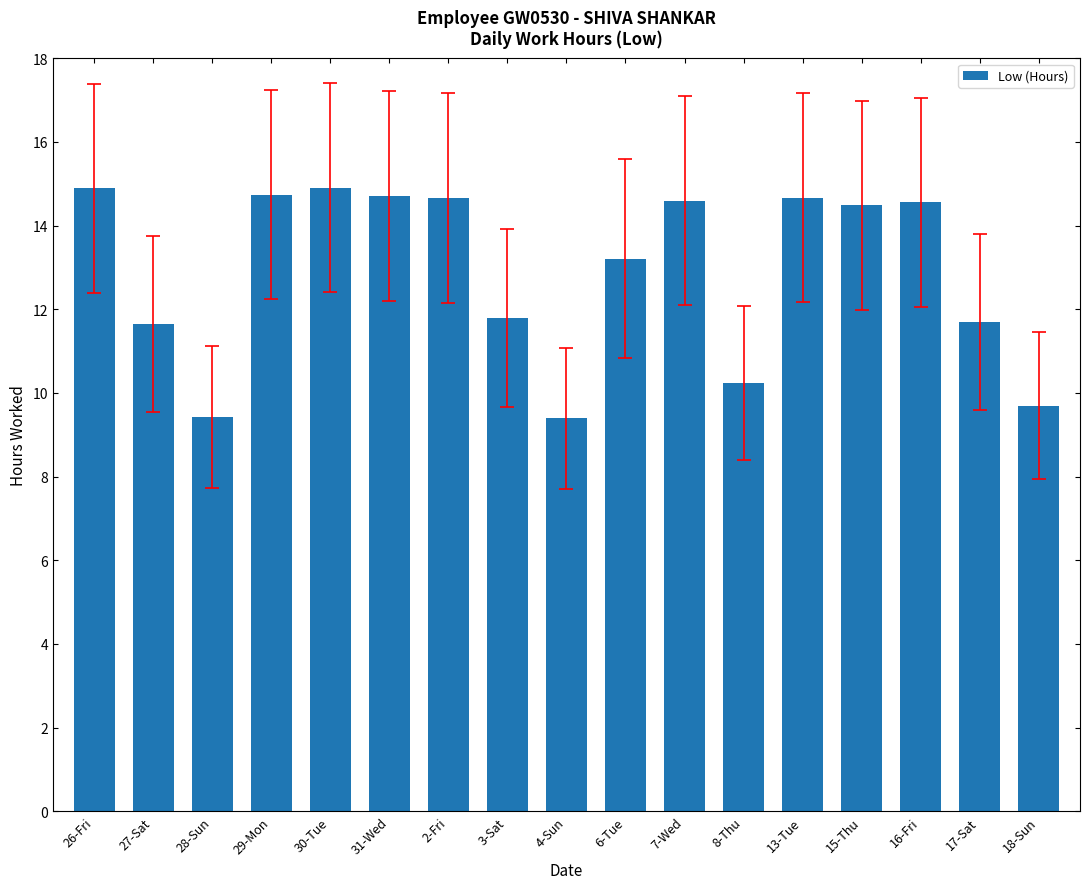

Between 15-Thu and 8-Thu, which is larger?

15-Thu